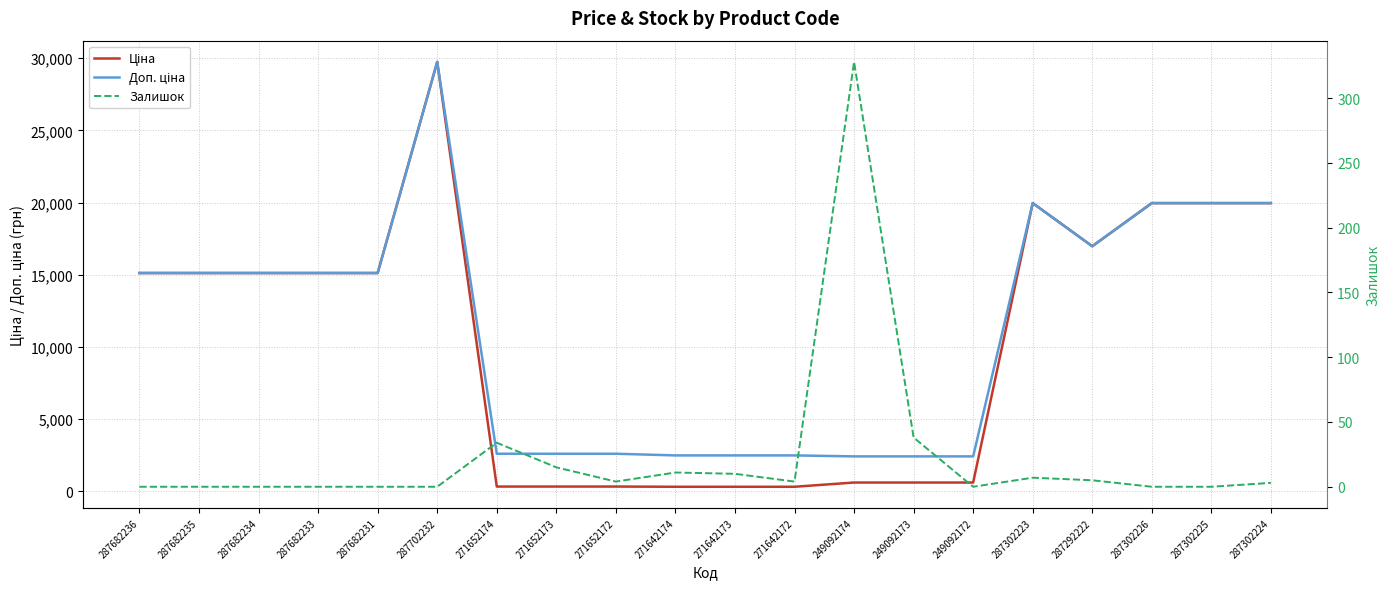

What value does the Ціна series have at 271642172?

310.3